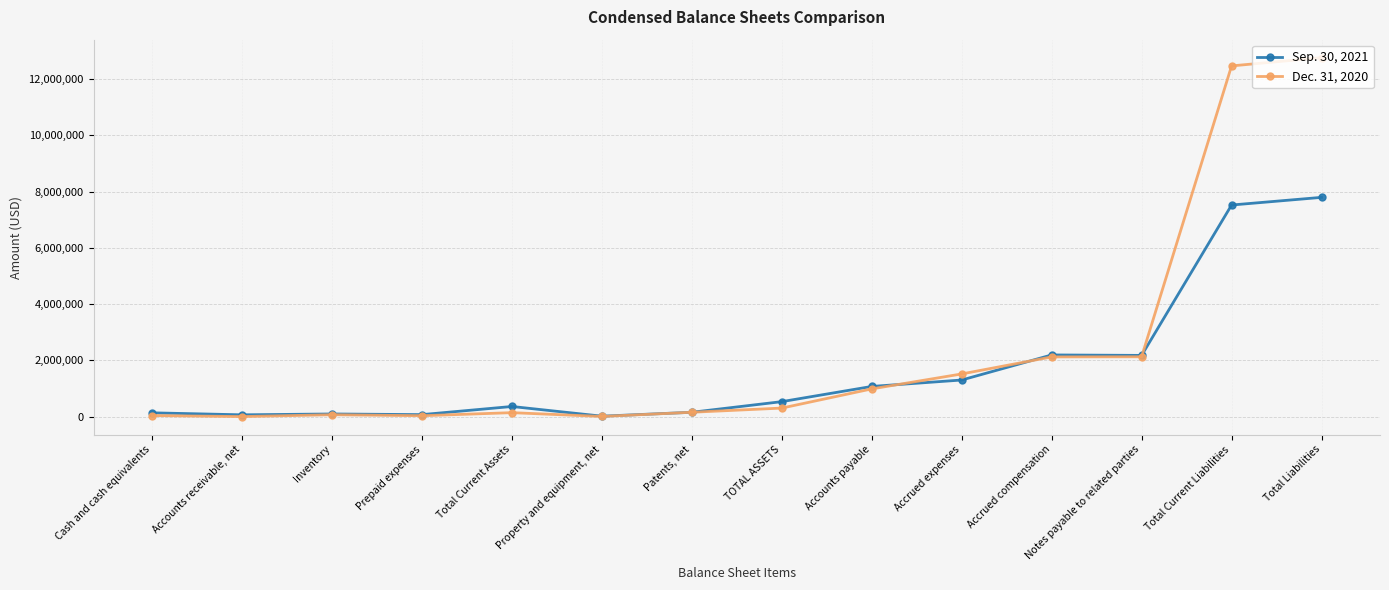

What is the value of the Dec. 31, 2020 point at the 13th from the left?

12464363